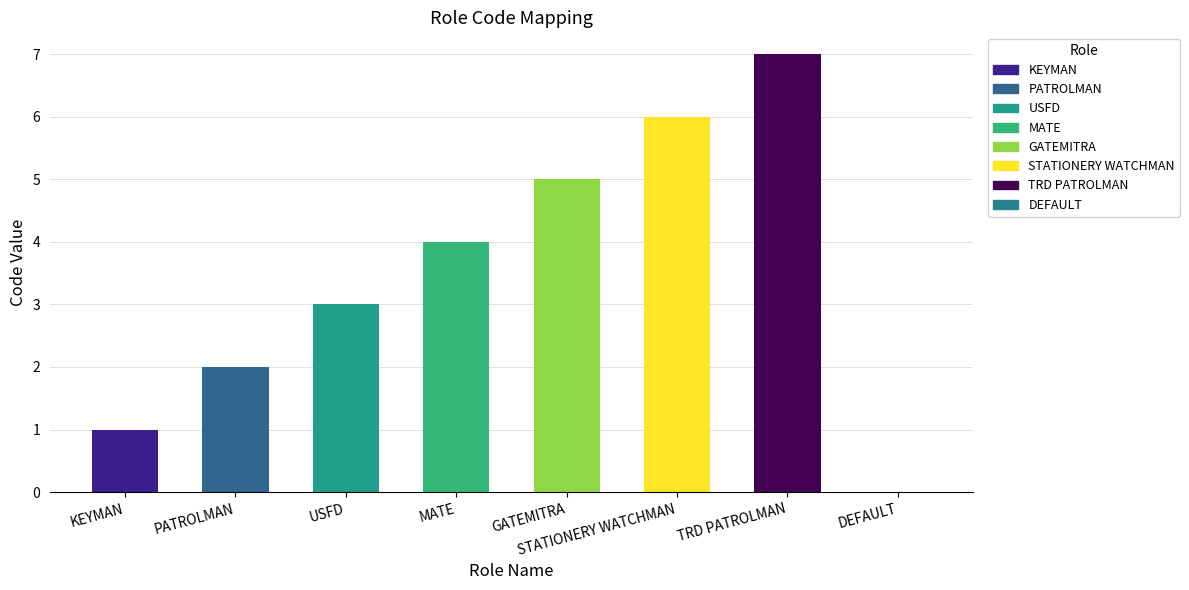

What value does the data have at TRD PATROLMAN?

7